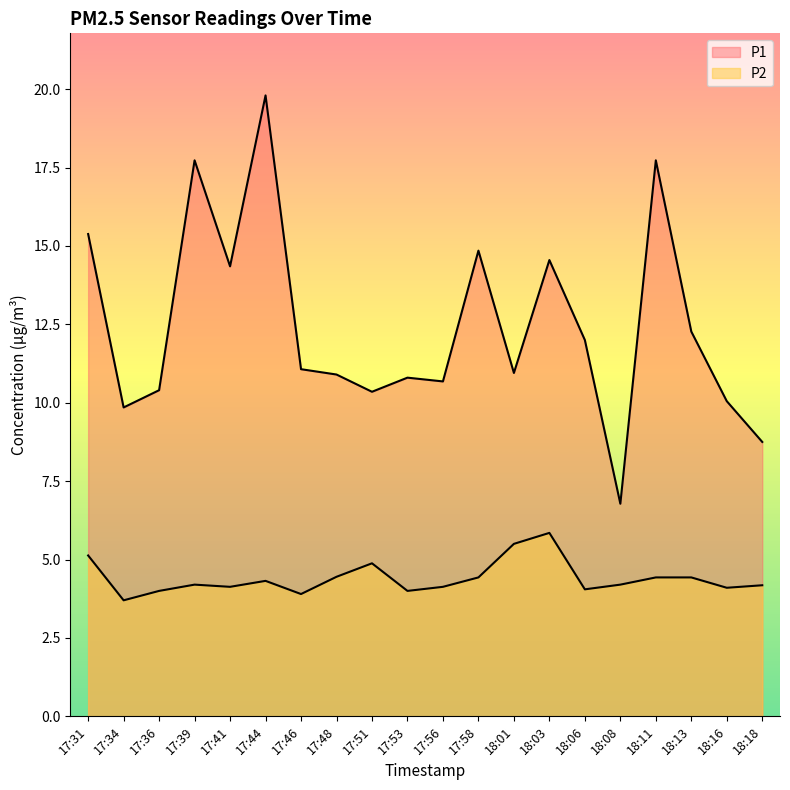

Reading left to right, list all the values displayed in this chart.

P1: 17:31=15.4	17:34=9.8	17:36=10.4	17:39=17.7	17:41=14.3	17:44=19.8	17:46=11.1	17:48=10.9	17:51=10.3	17:53=10.8	17:56=10.7	17:58=14.8	18:01=10.9	18:03=14.6	18:06=12.0	18:08=6.8	18:11=17.7	18:13=12.3	18:16=10.1	18:18=8.8
P2: 17:31=5.1	17:34=3.7	17:36=4.0	17:39=4.2	17:41=4.1	17:44=4.3	17:46=3.9	17:48=4.5	17:51=4.9	17:53=4.0	17:56=4.1	17:58=4.4	18:01=5.5	18:03=5.8	18:06=4.0	18:08=4.2	18:11=4.4	18:13=4.4	18:16=4.1	18:18=4.2